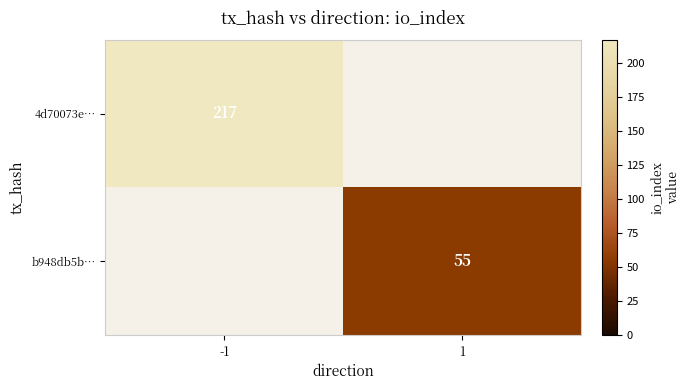

The value of b948db5b… at 1 is 55. True or false?

True